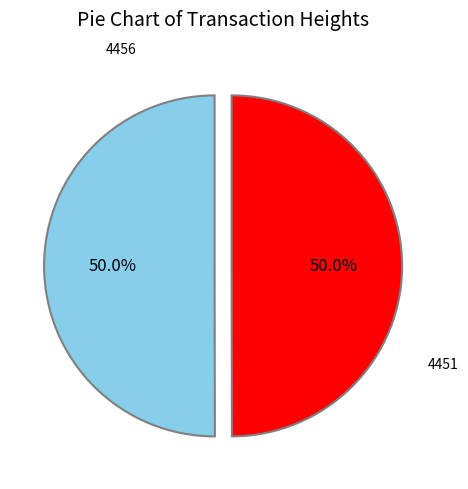

Count the number of slices in the pie.

2